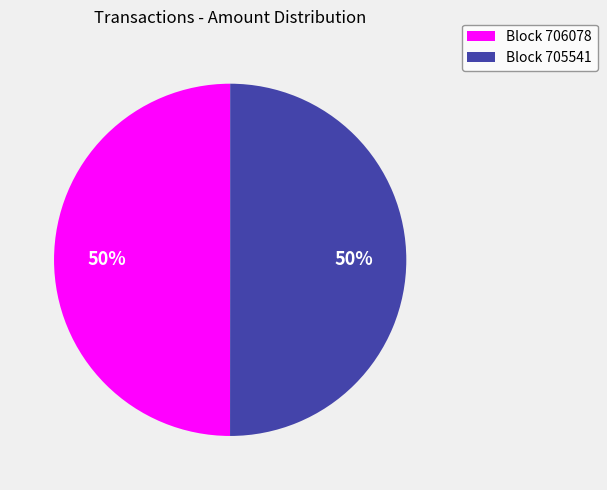

To the nearest percent, what is the average slice percentage?

50%